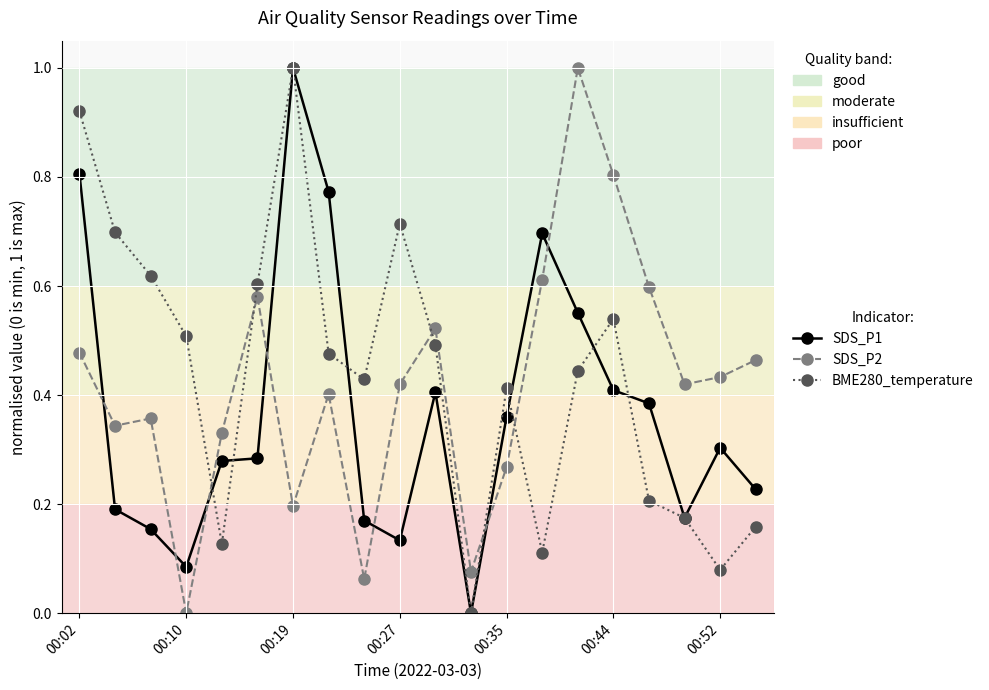

How many interior local valleys does the BME280_temperature series have?

5